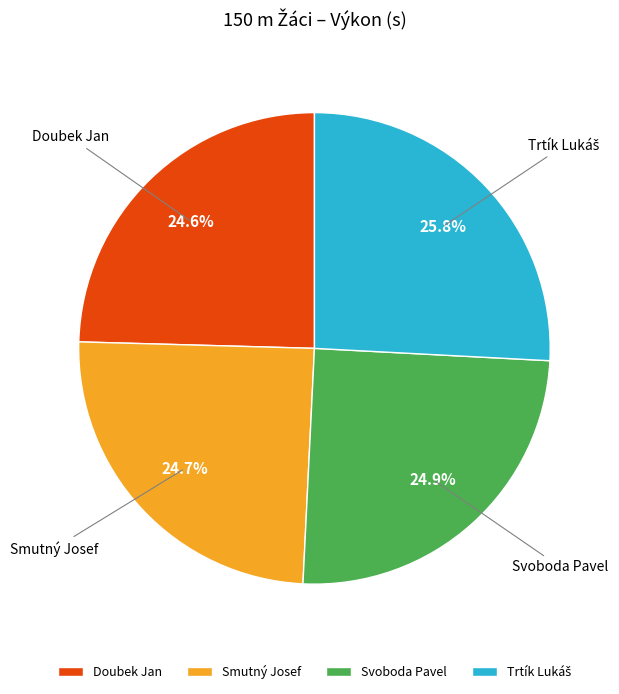

To the nearest percent, what percentage of the pie is Smutný Josef?

25%